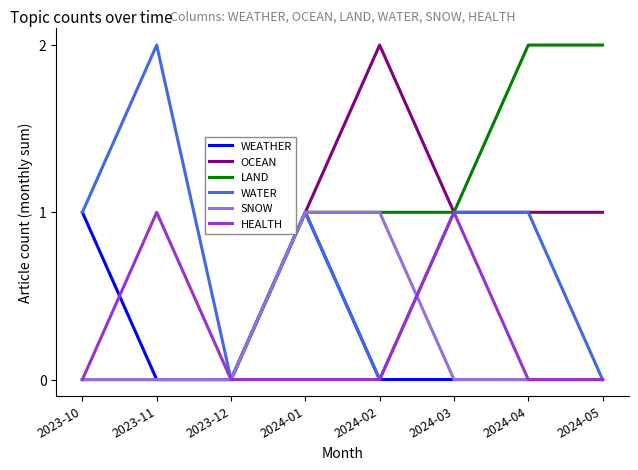

What is the sum of all OCEAN values?

6